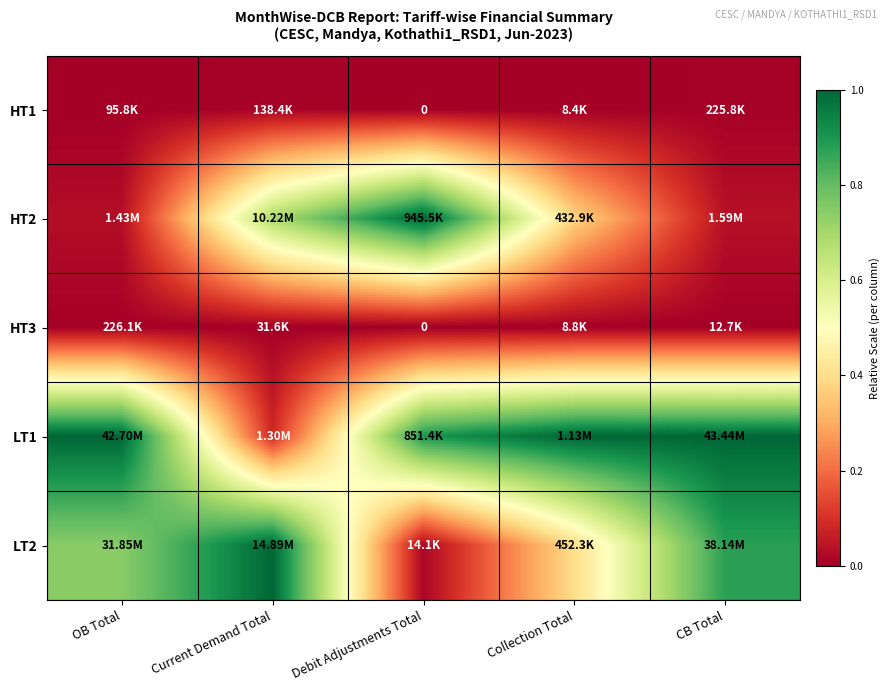

Rank the series at Debit Adjustments Total from lowest to highest value.

HT1, HT3, LT2, LT1, HT2